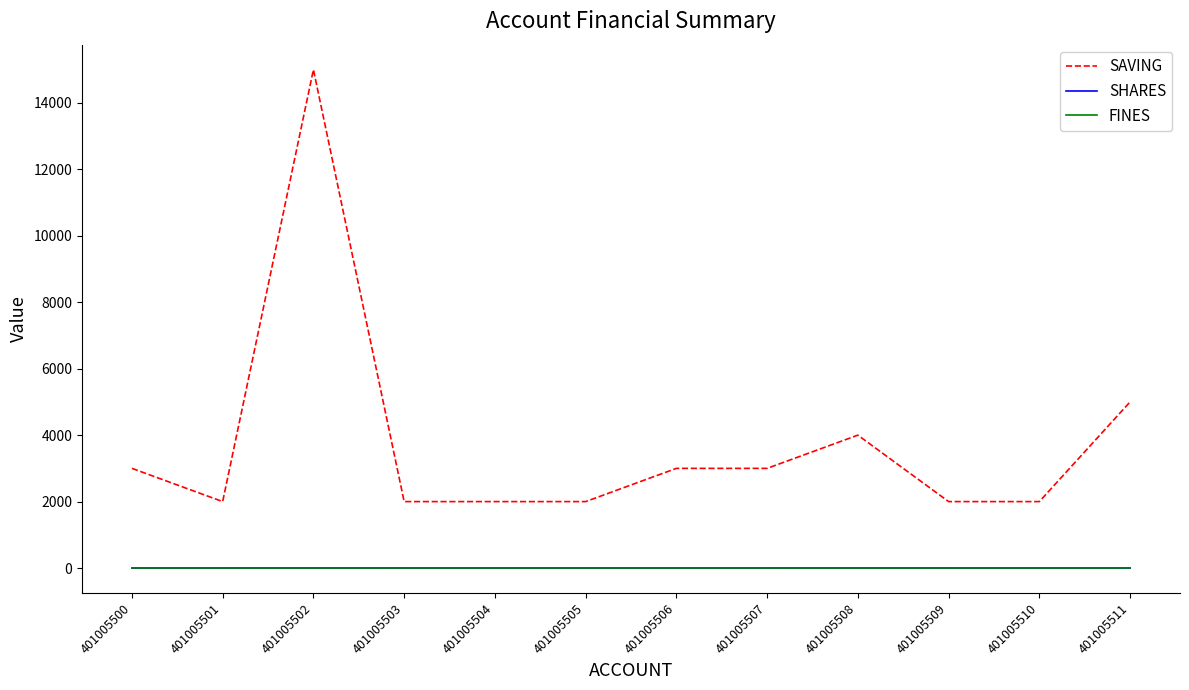

How many SHARES values are between 0 and 1?

12